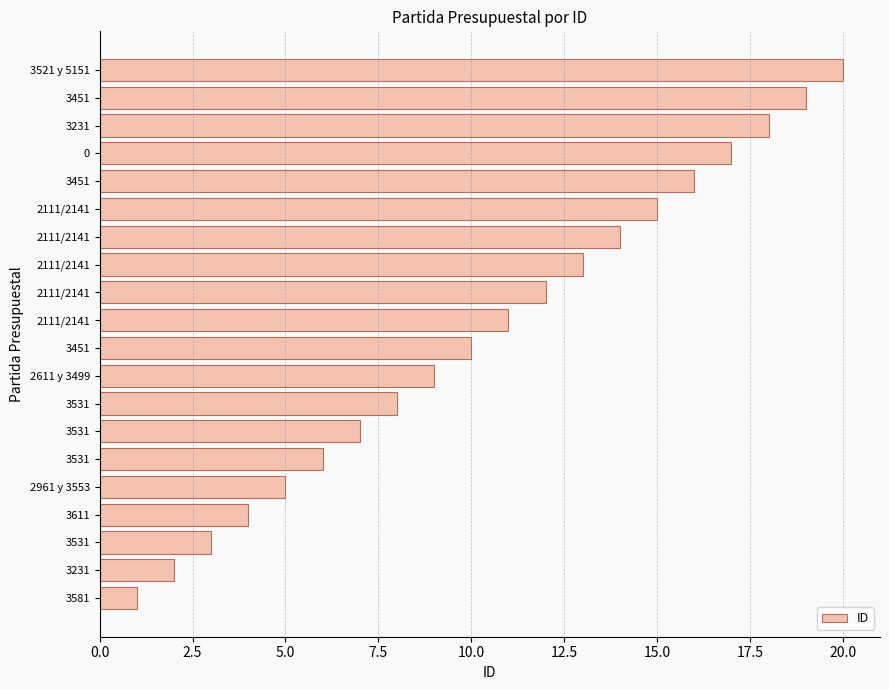

What is the difference between the maximum and minimum values?

19